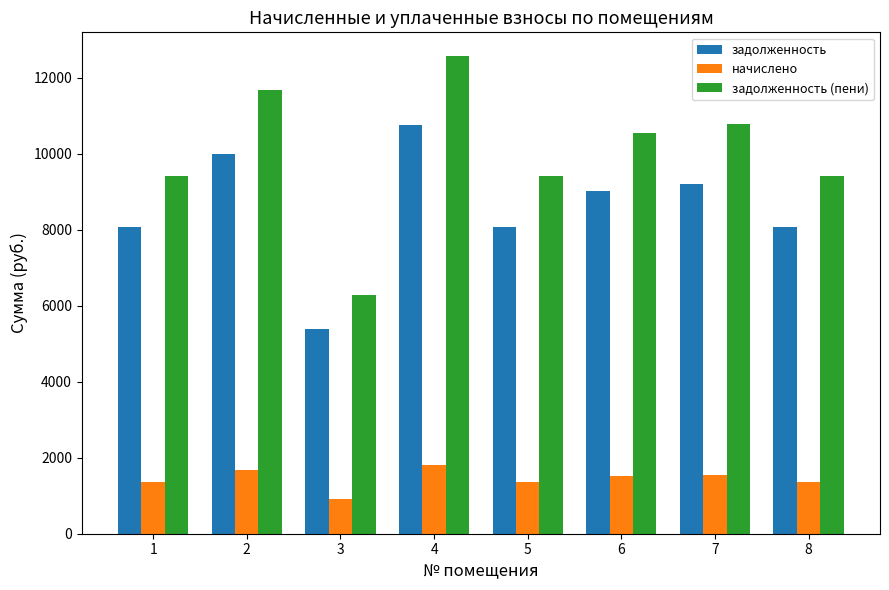

How many data points in задолженность (пени) are less than 10546?

4